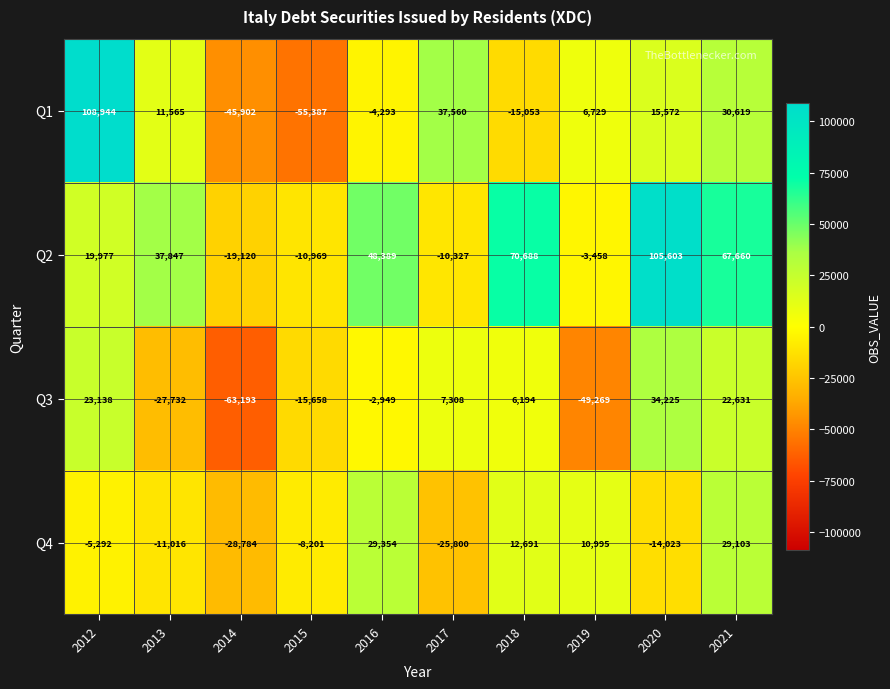

What is the difference between the second highest and second lowest values in the Q4 series?

54903